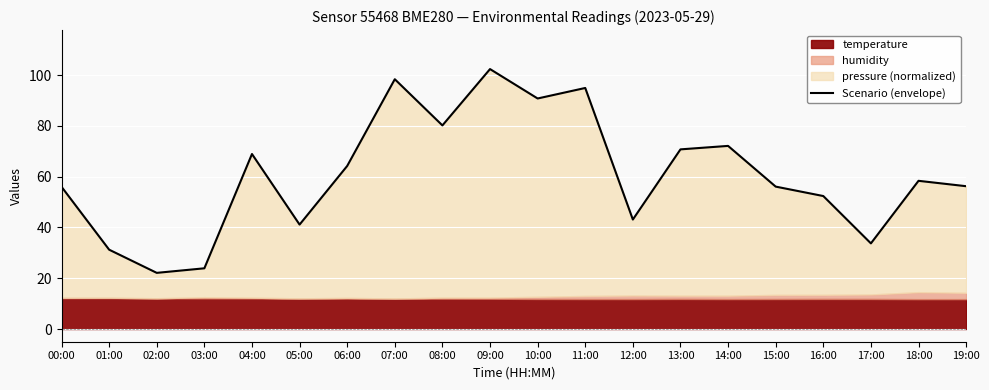

At which label does the data first exceed 58?

04:00